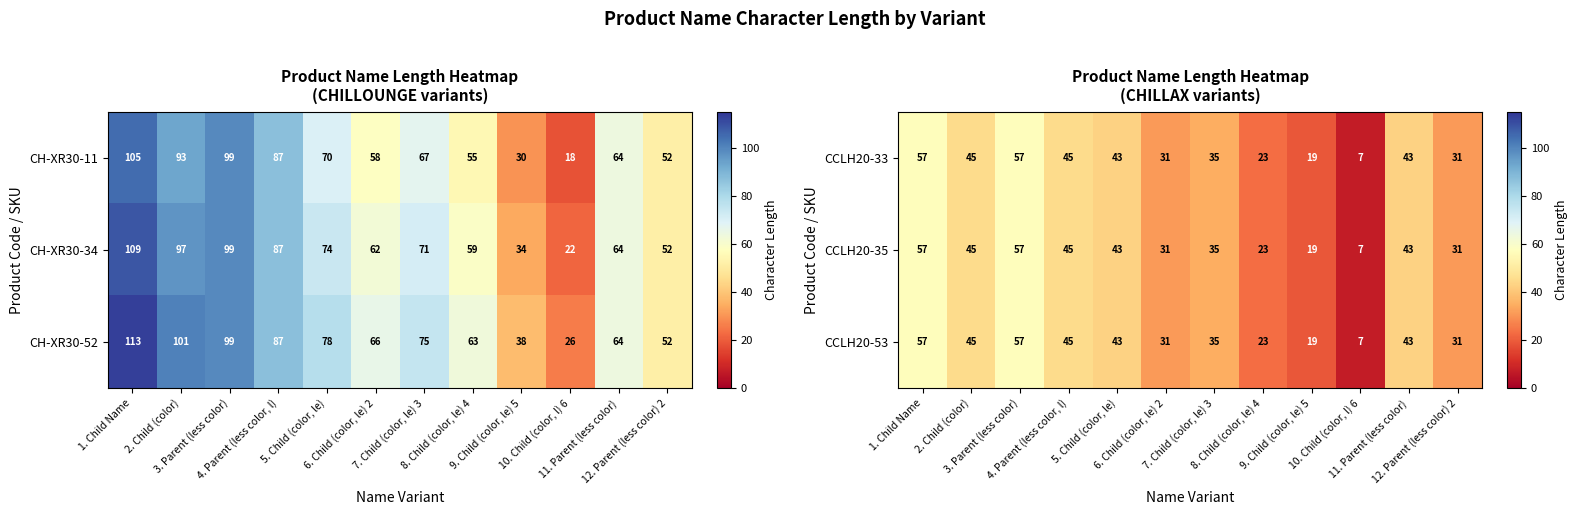

What is the maximum value for CCLH20-35?

57